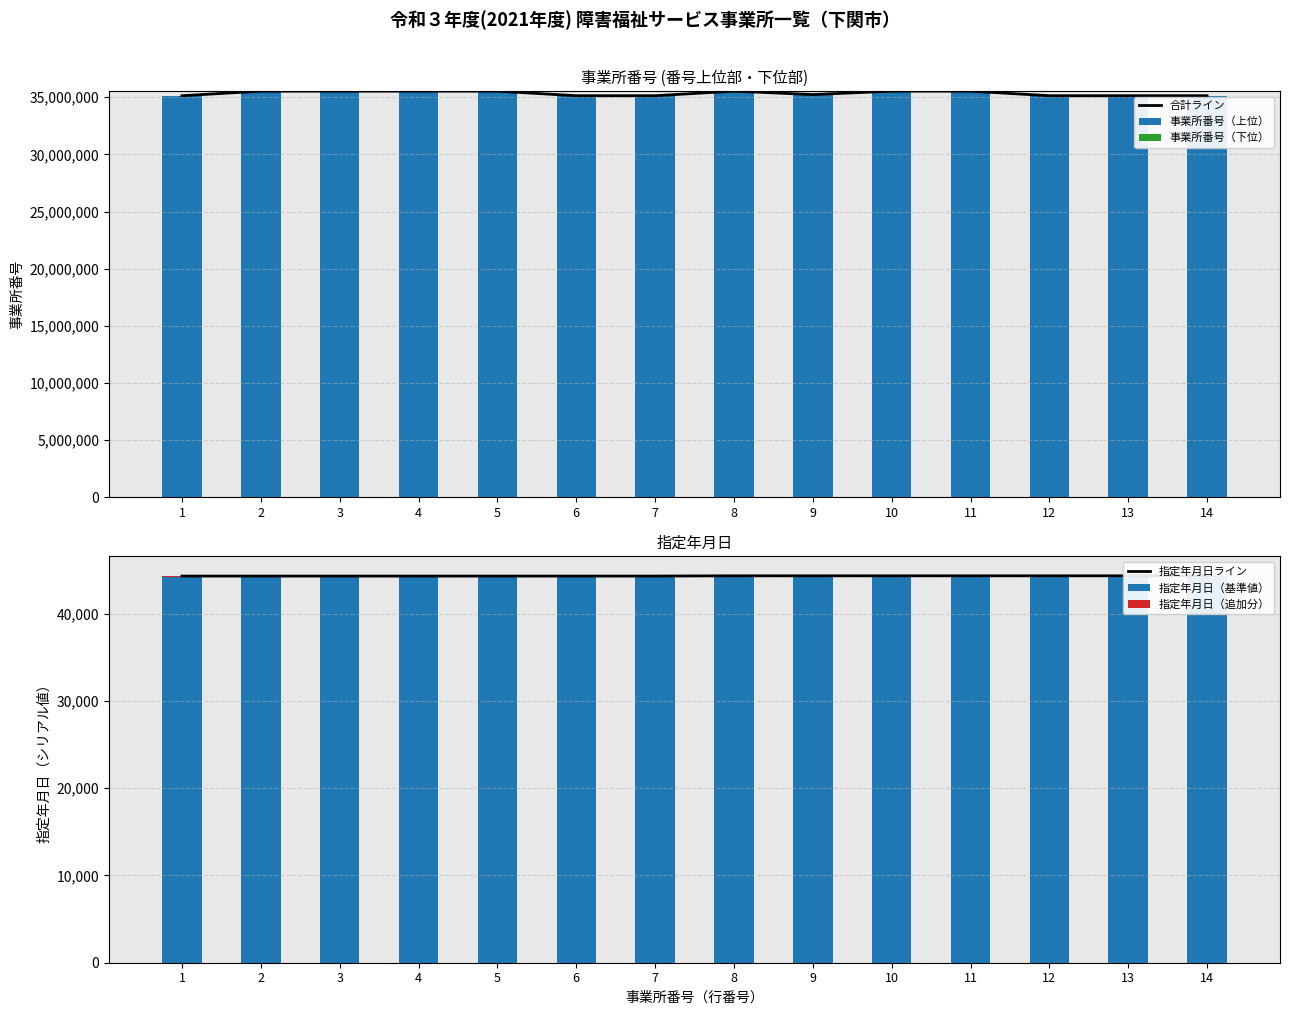

What is the maximum value for 事業所番号（上位）?

35531005